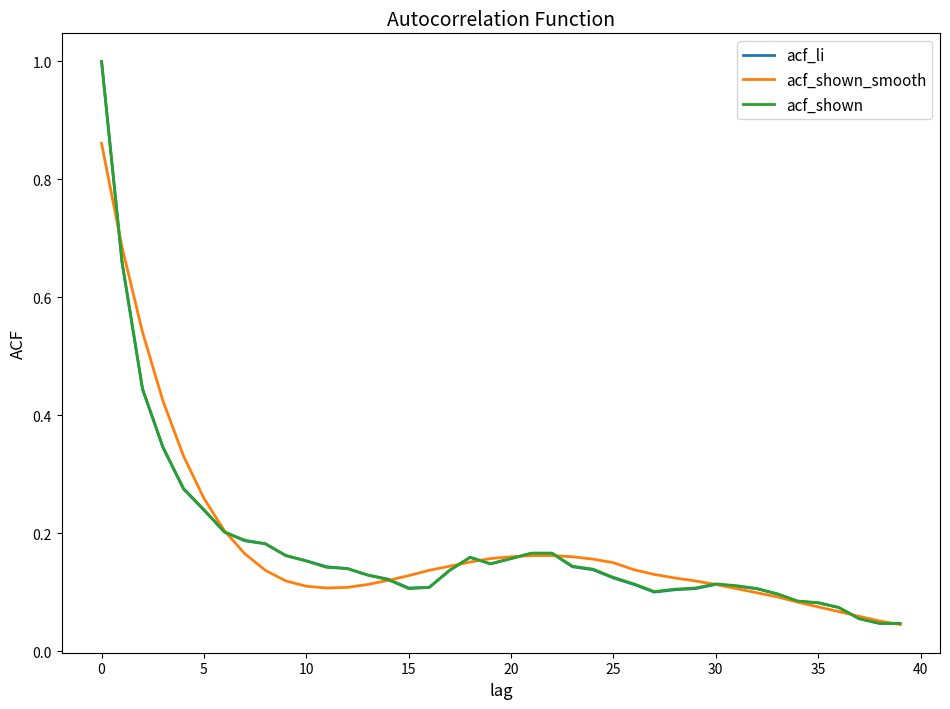

List the series in order of their overall mean, highest first.

acf_shown_smooth, acf_shown, acf_li